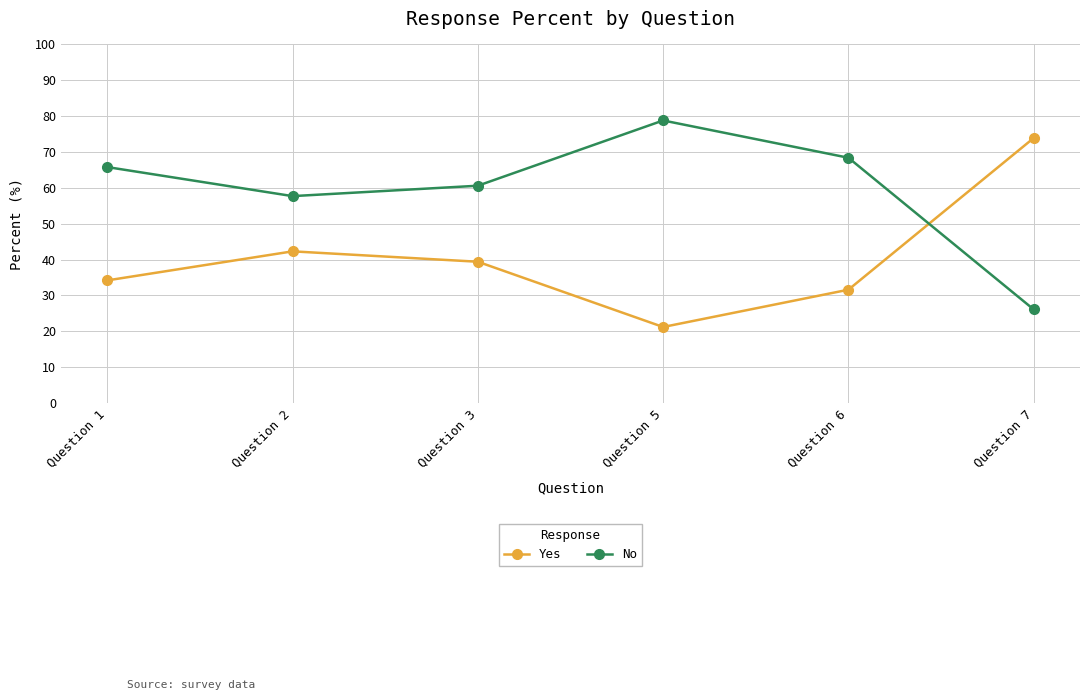

True or false: Yes has more than 2 points higher than both neighbors.

False